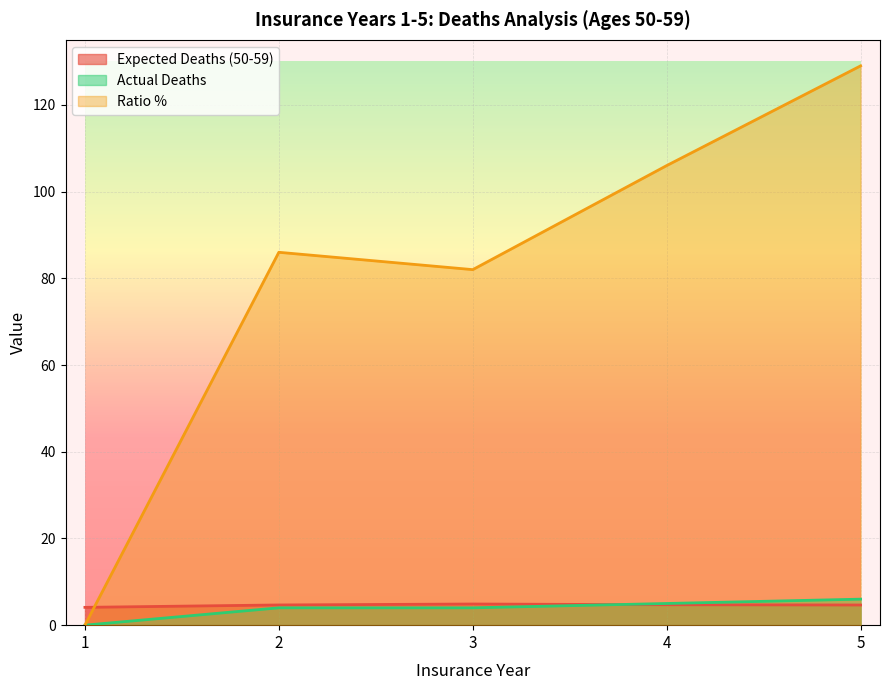

How many lines are shown in the chart?

3